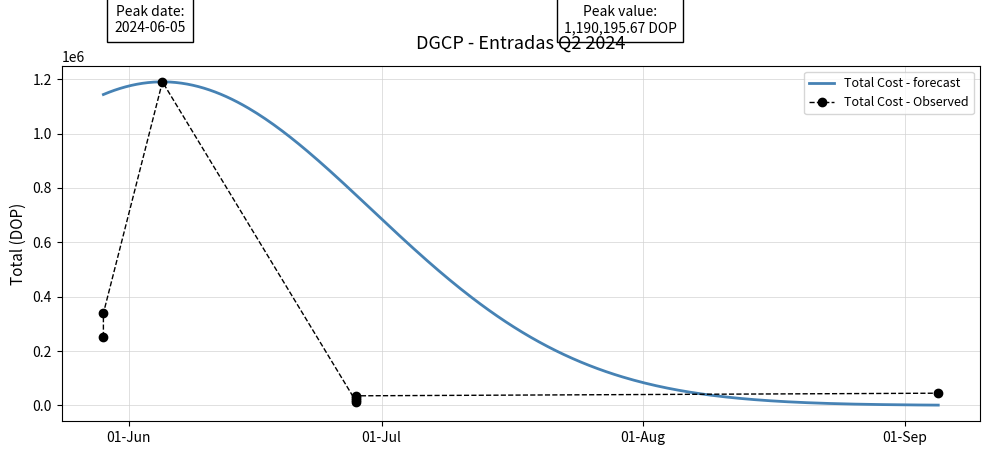

What is the change in value from 2024-09-05 to 2024-06-28?

-9600.0